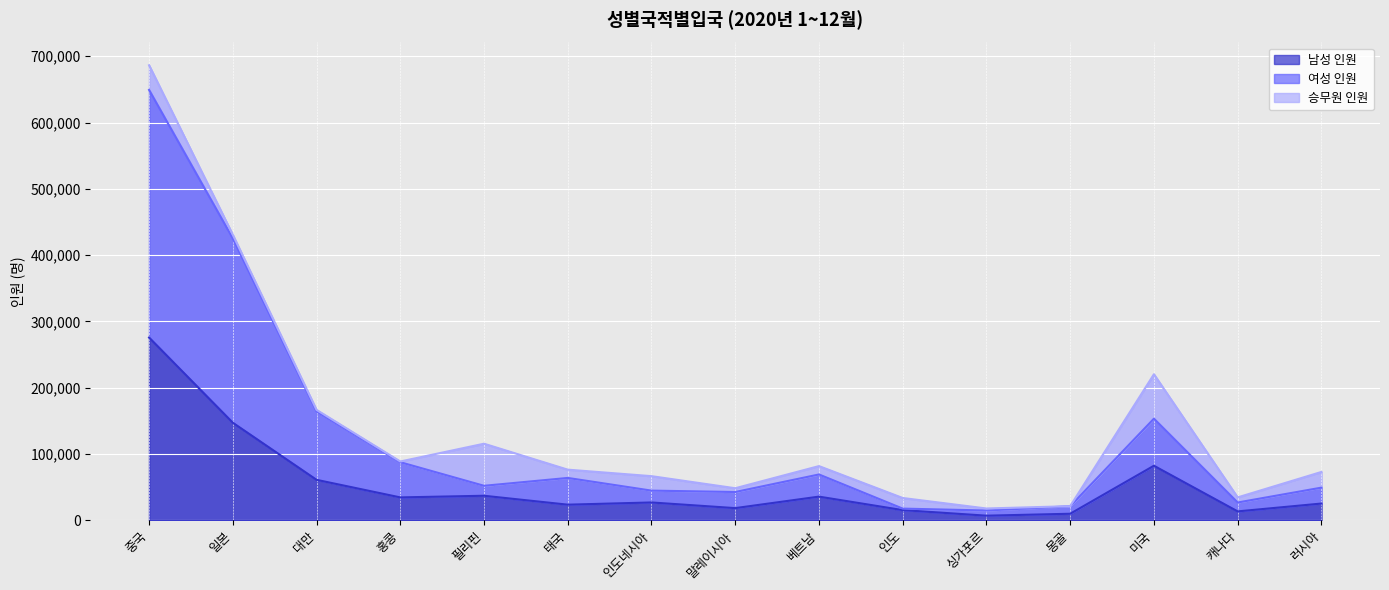

What position from the left is 홍콩?

4